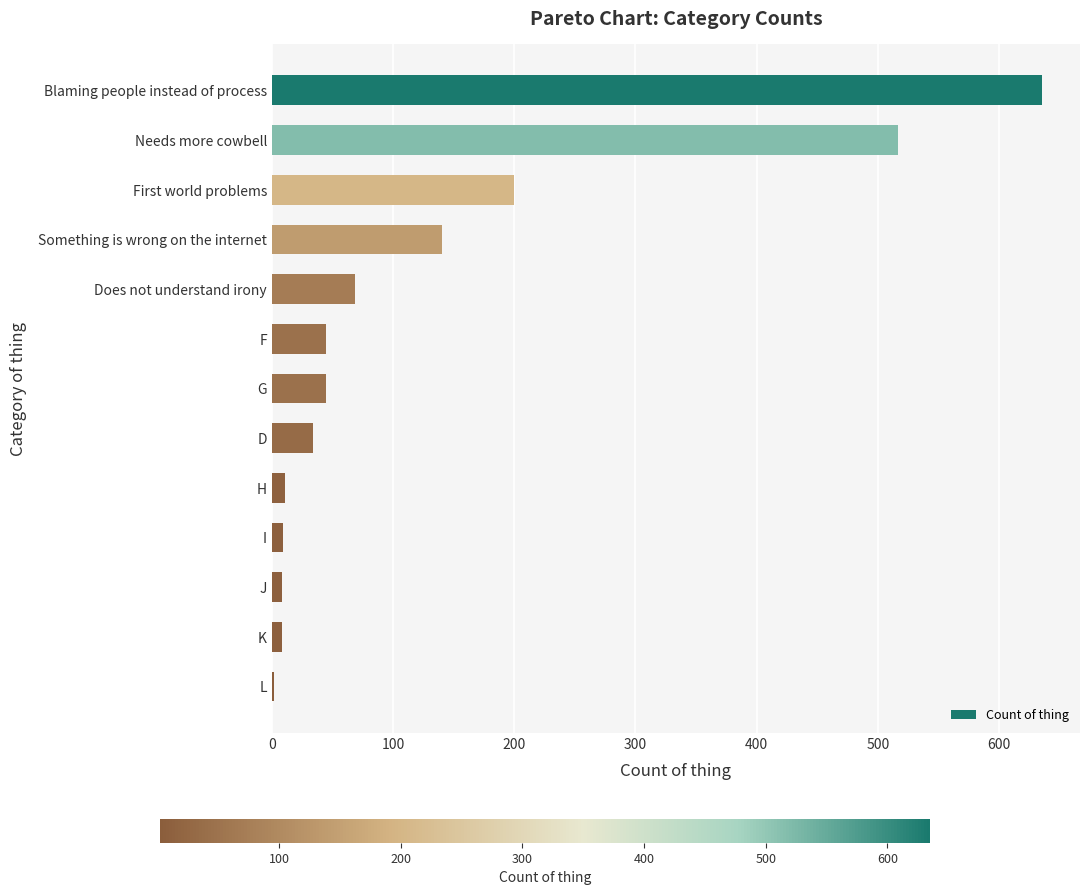

Between D and I, which is larger?

D